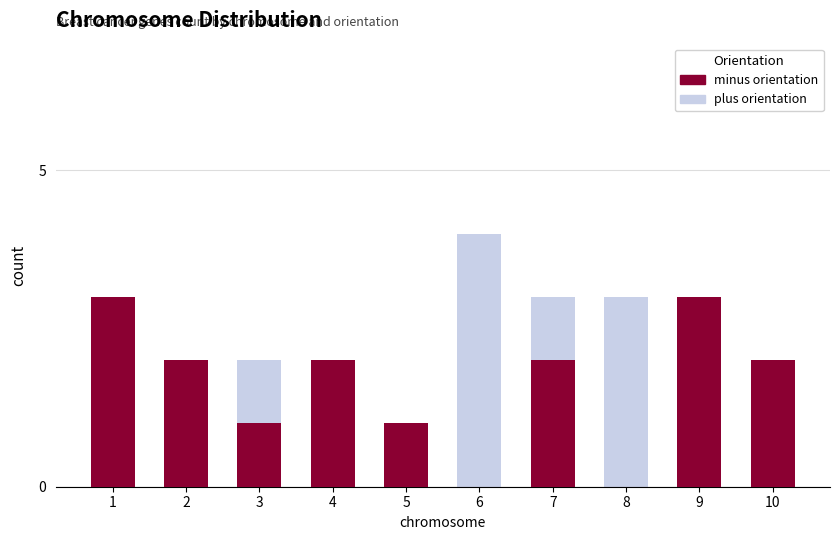

Which has a higher value, 2 or 10?

2